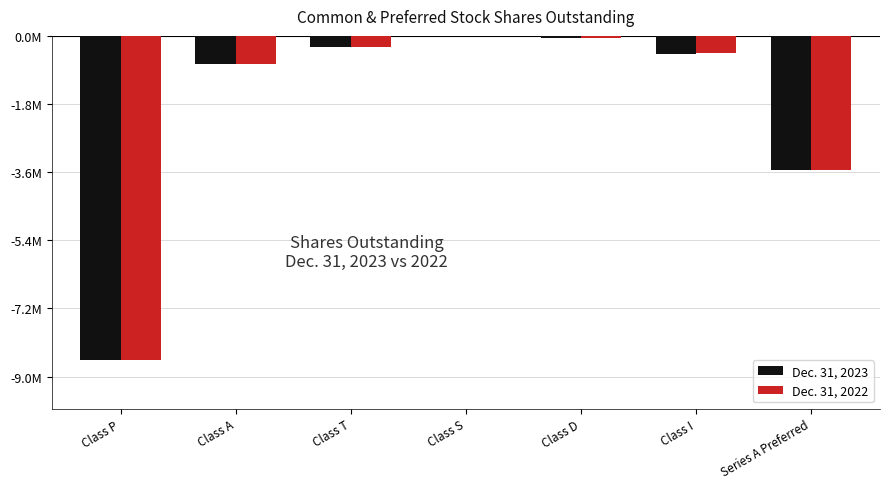

What are all the series names shown in the legend?

Dec. 31, 2023, Dec. 31, 2022